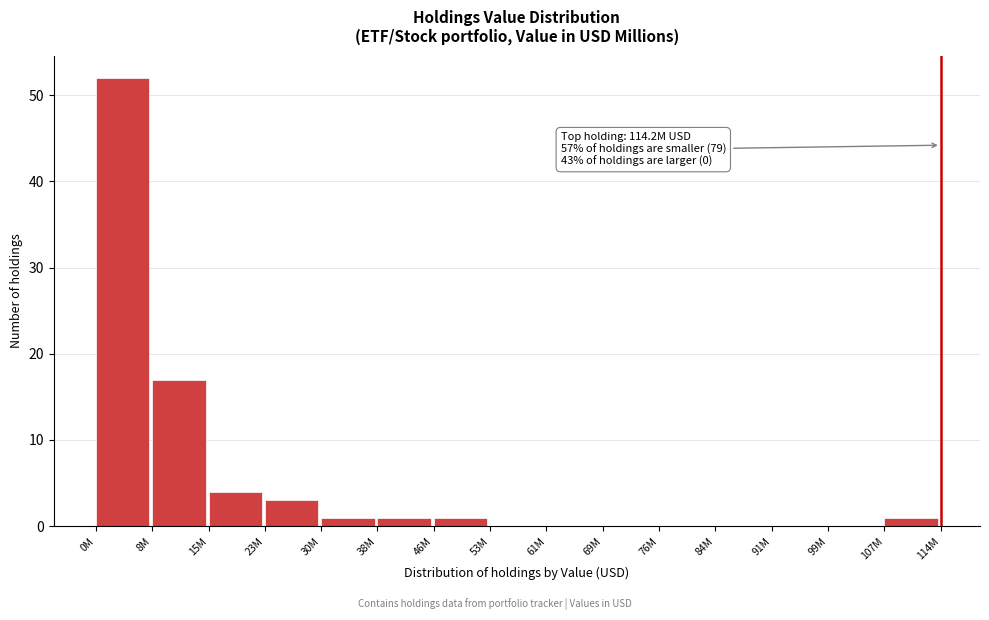

Reading left to right, what are all the values shown in this chart?

0M=52	8M=17	15M=4	23M=3	30M=1	38M=1	46M=1	53M=0	61M=0	69M=0	76M=0	84M=0	91M=0	99M=0	107M=1